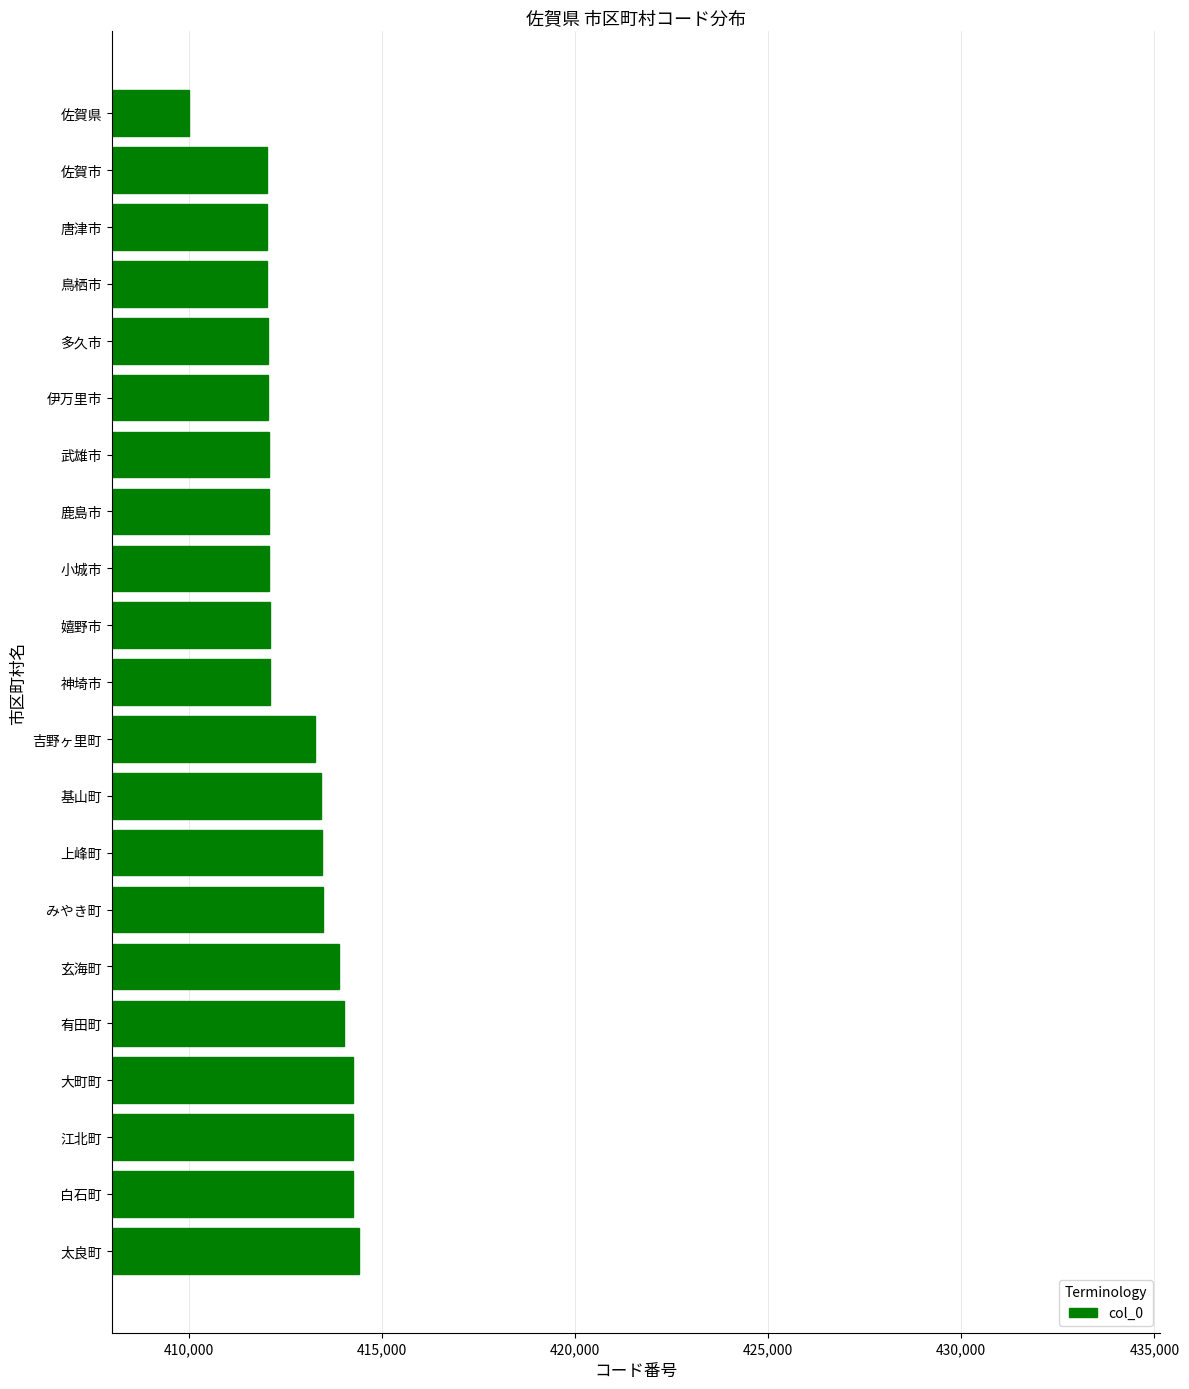

What is the sum of the values at 大町町 and 佐賀市?

826254